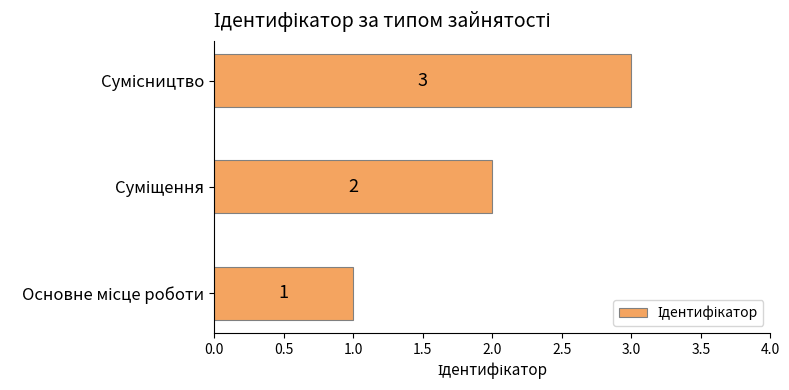

What is the maximum value shown in the chart?

3